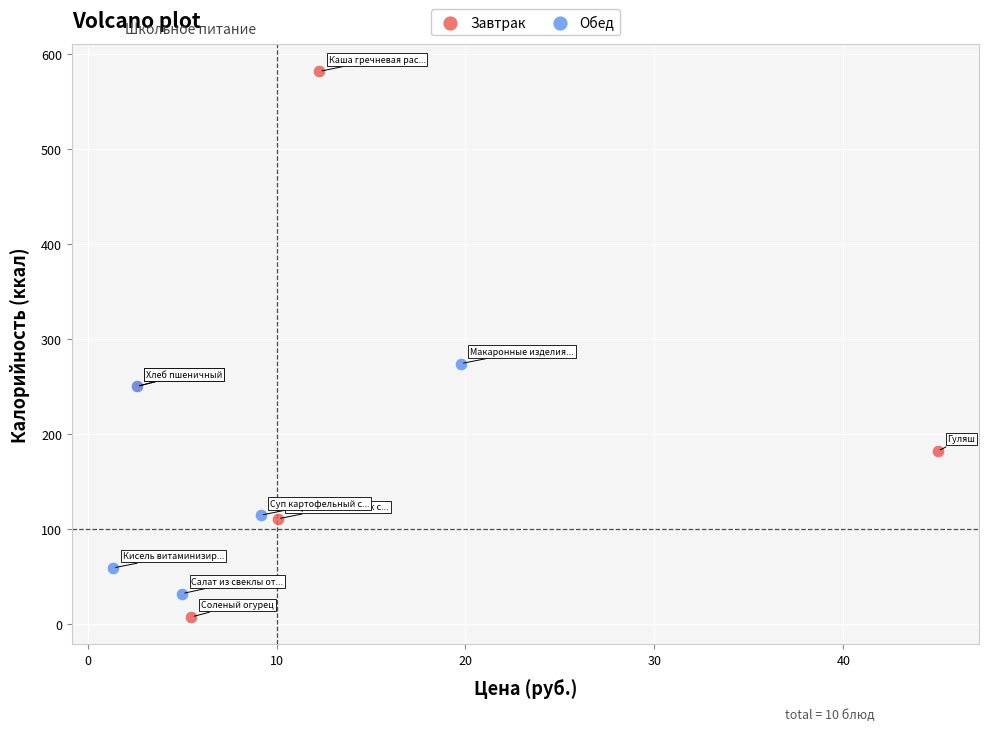

Which series has the largest Y range (max minus min)?

Завтрак